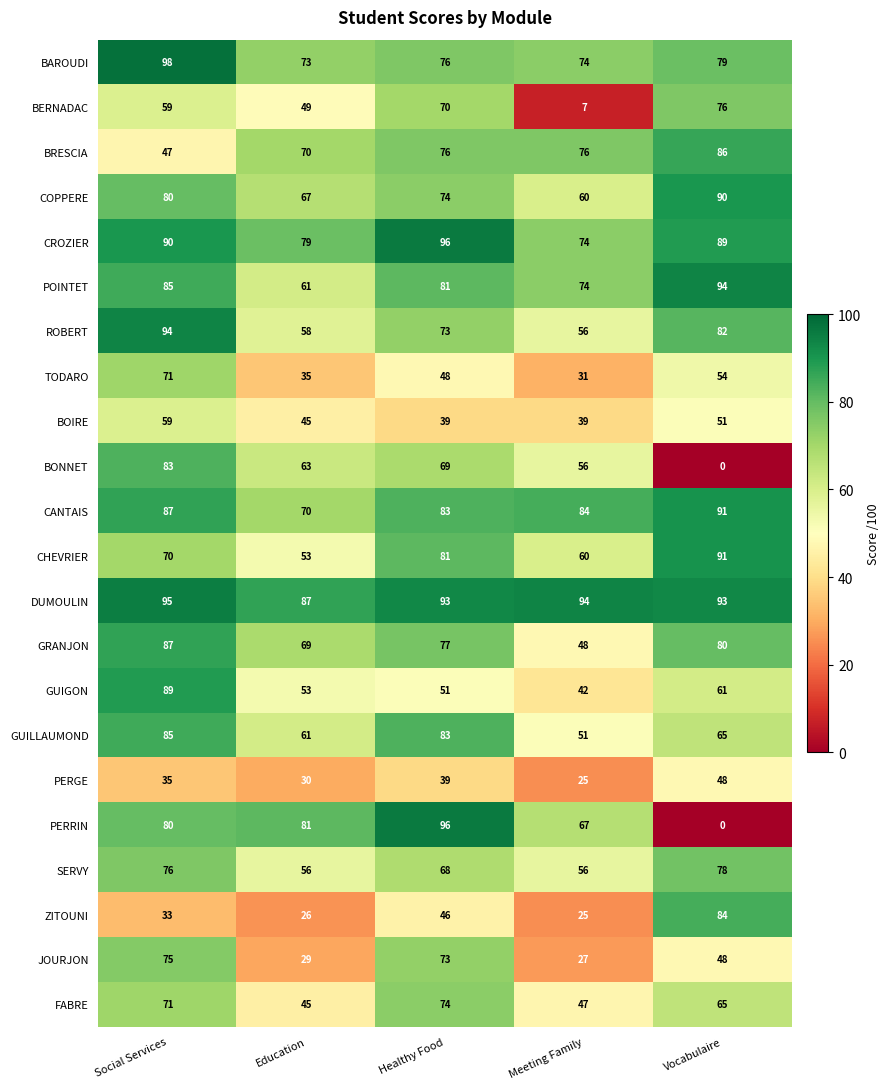

Which series has the widest spread of values?

PERRIN